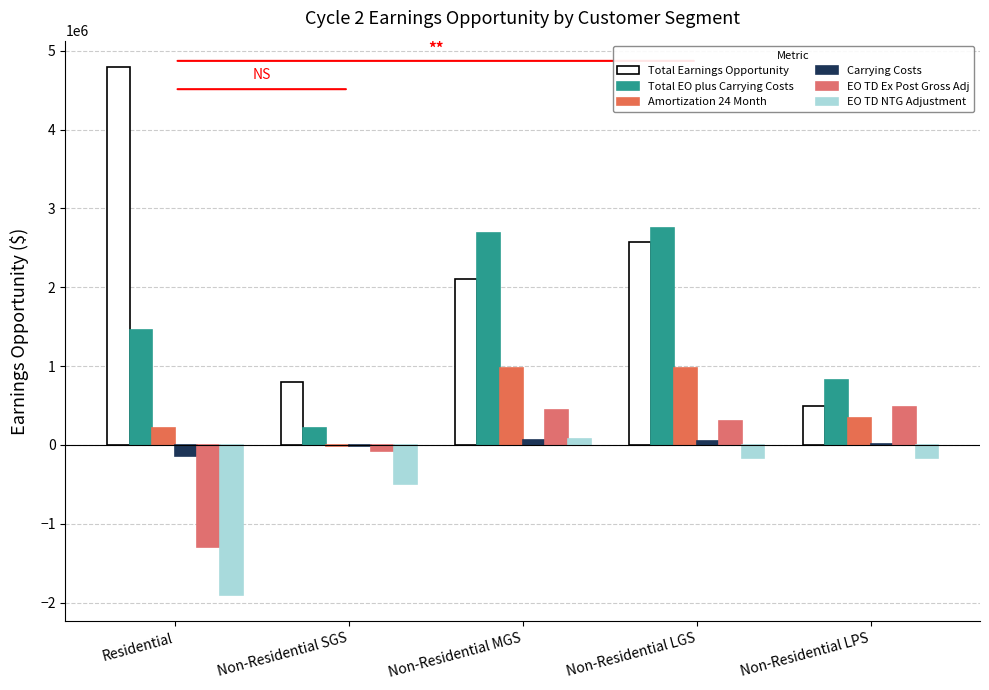

At which label does EO TD NTG Adjustment reach its minimum?

Residential